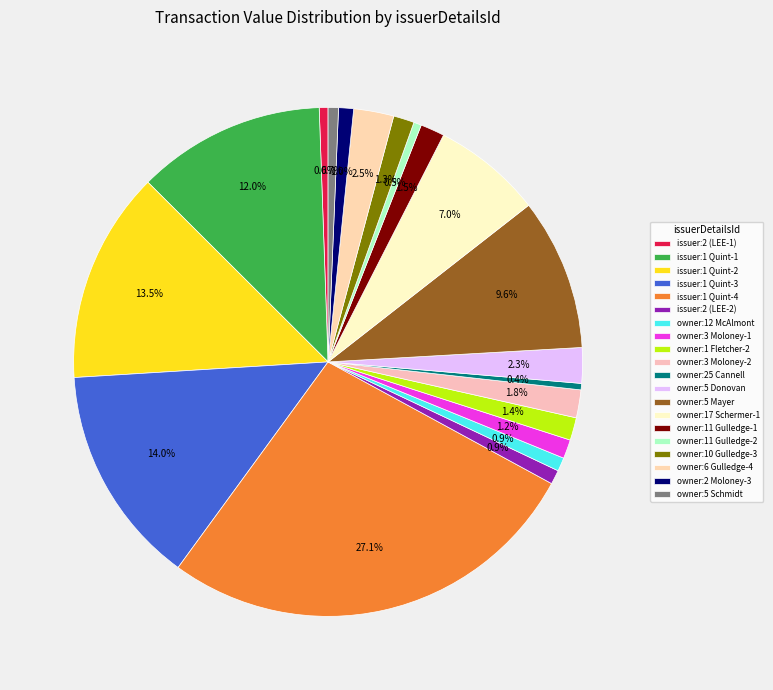

How many segments does this pie chart have?

20